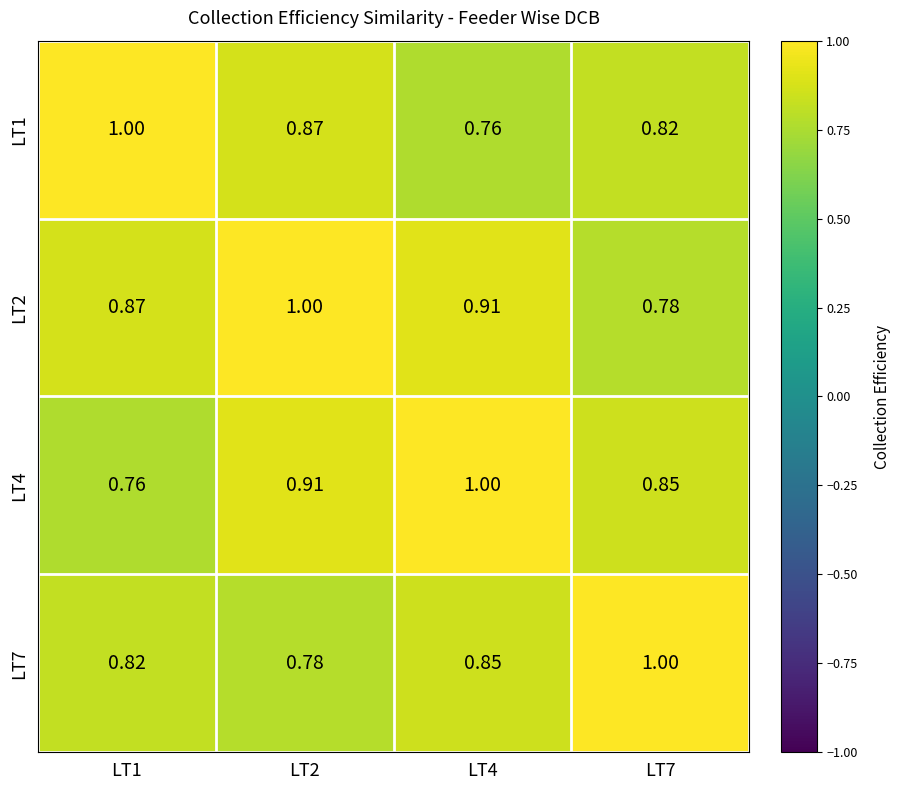

How many series are shown in this chart?

4